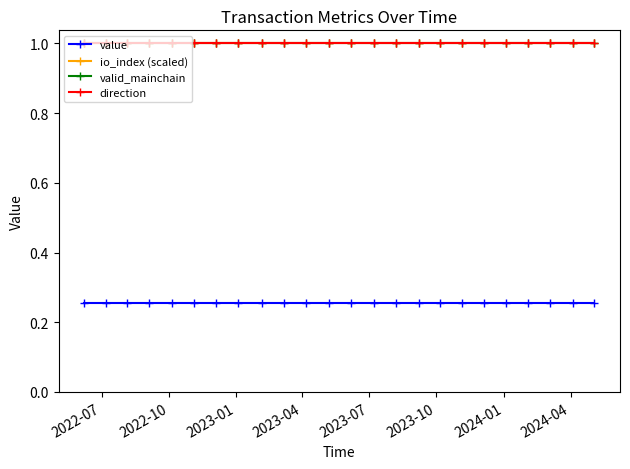

Does the chart have visible grid lines?

No